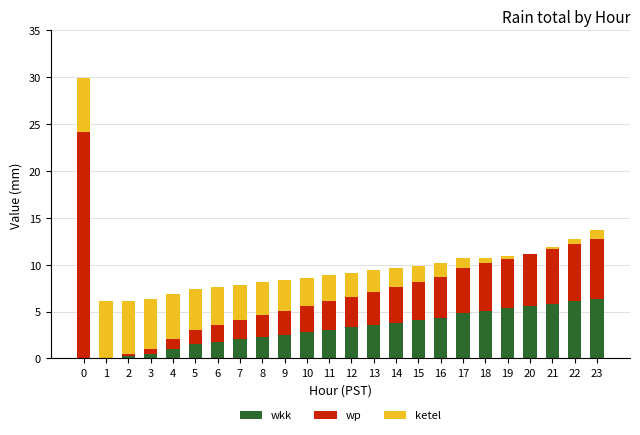

Is it true that wkk equals 1.0 at 4?

True